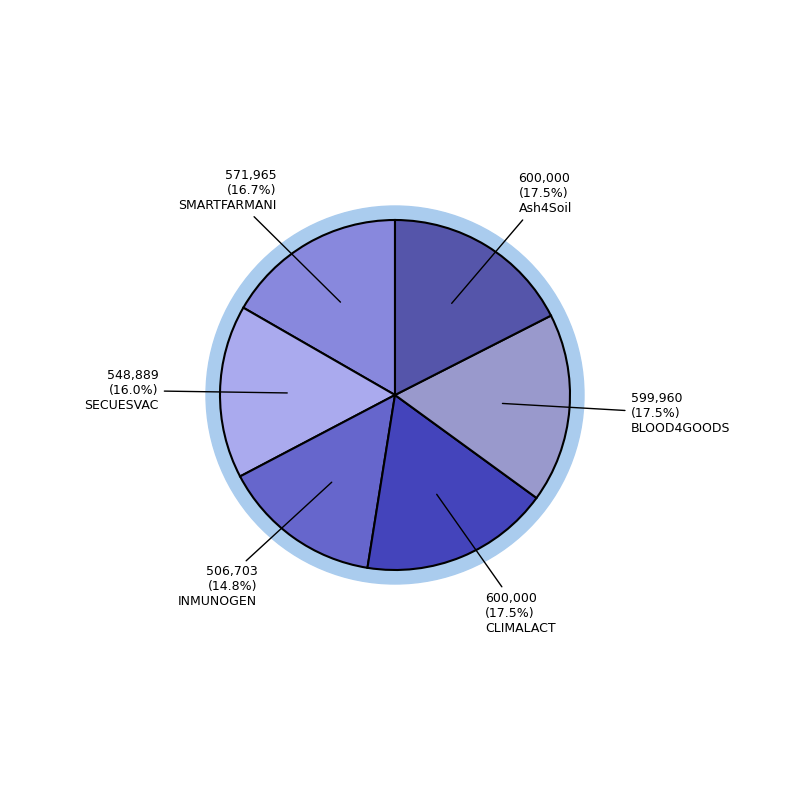

What is the largest slice in the pie chart?

CLIMALACT